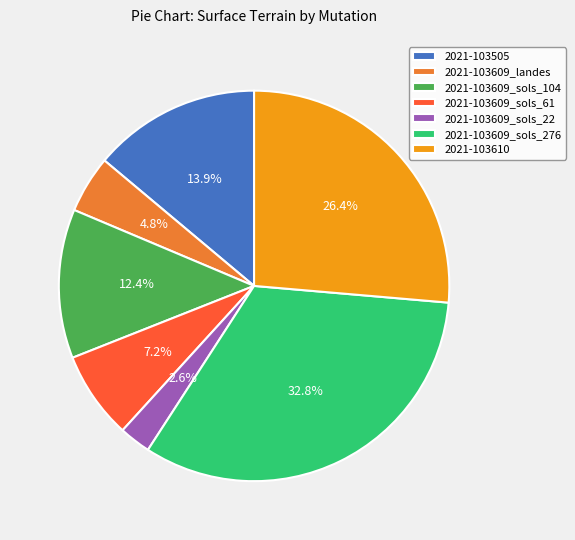

The 2021-103609_sols_61 slice represents 7% of the pie. True or false?

True